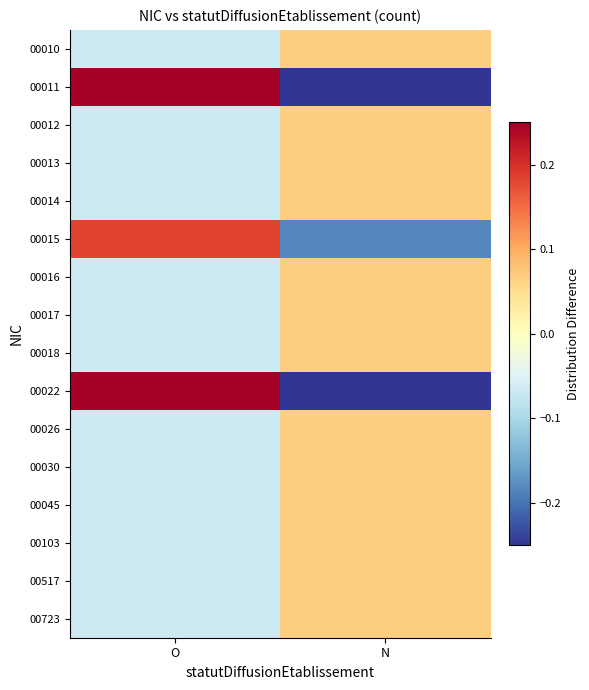

Between N and O, which is larger?

N